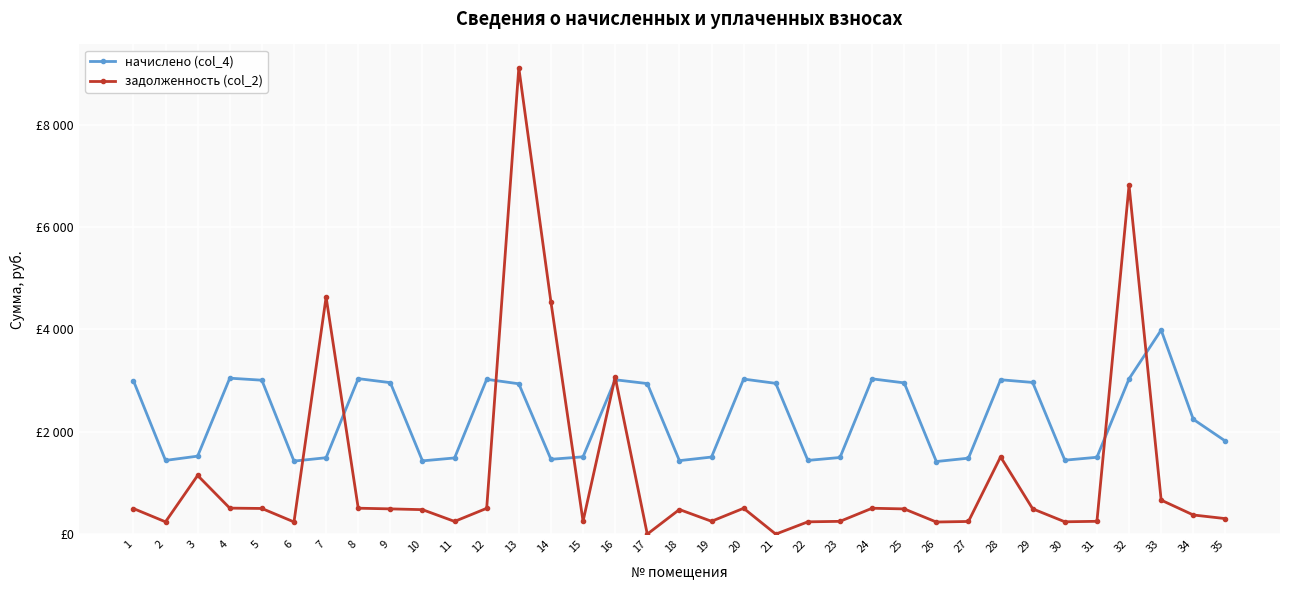

Does the chart have visible grid lines?

Yes